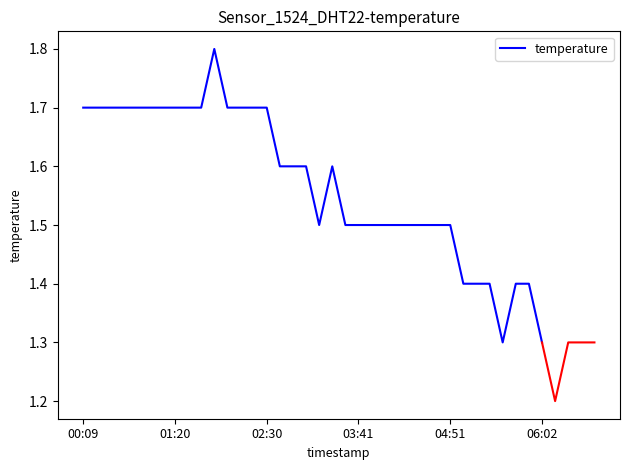

The temperature series shows 1.3 at 06:02. True or false?

True